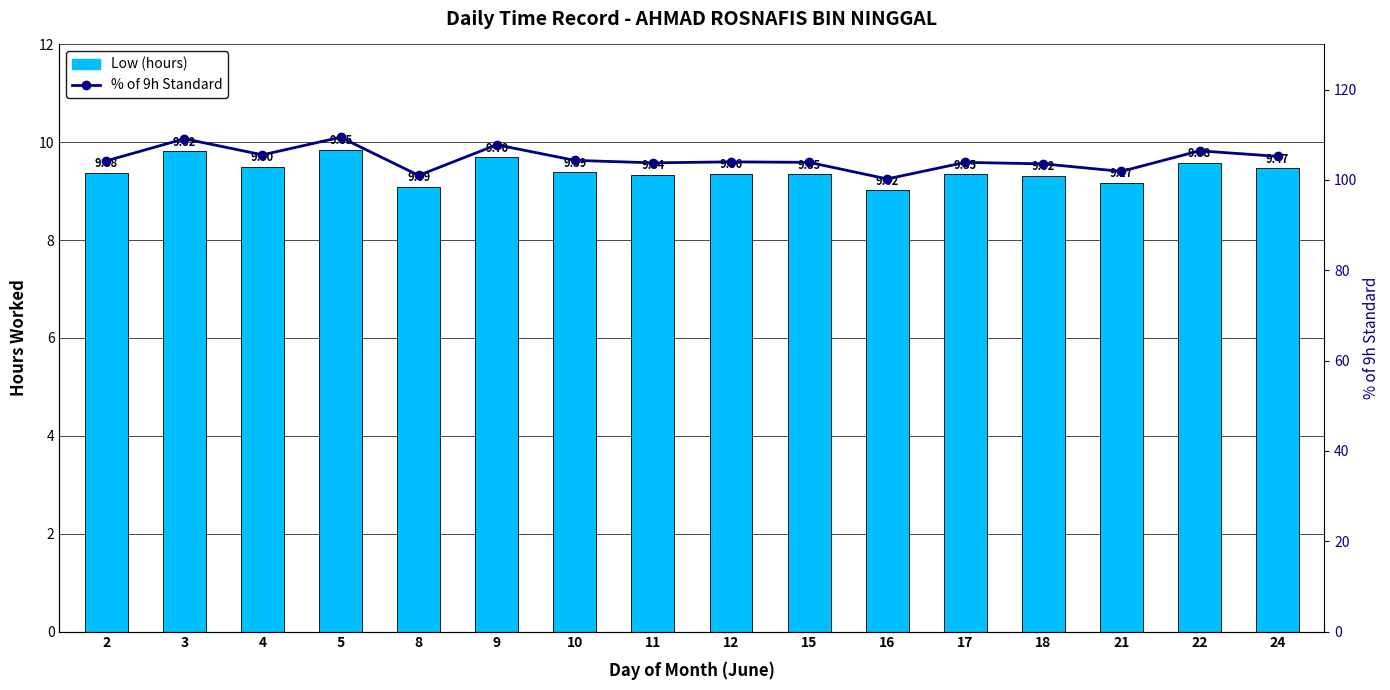

What are all the series names shown in the legend?

Low (hours), % of 9h Standard